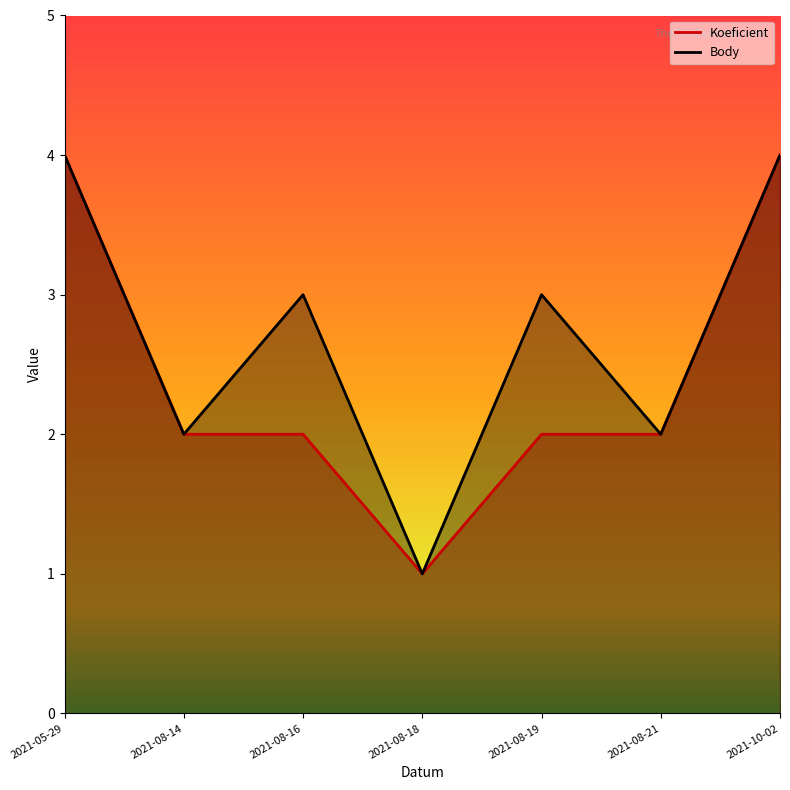

True or false: Koeficient has more than 0 interior local peaks.

False